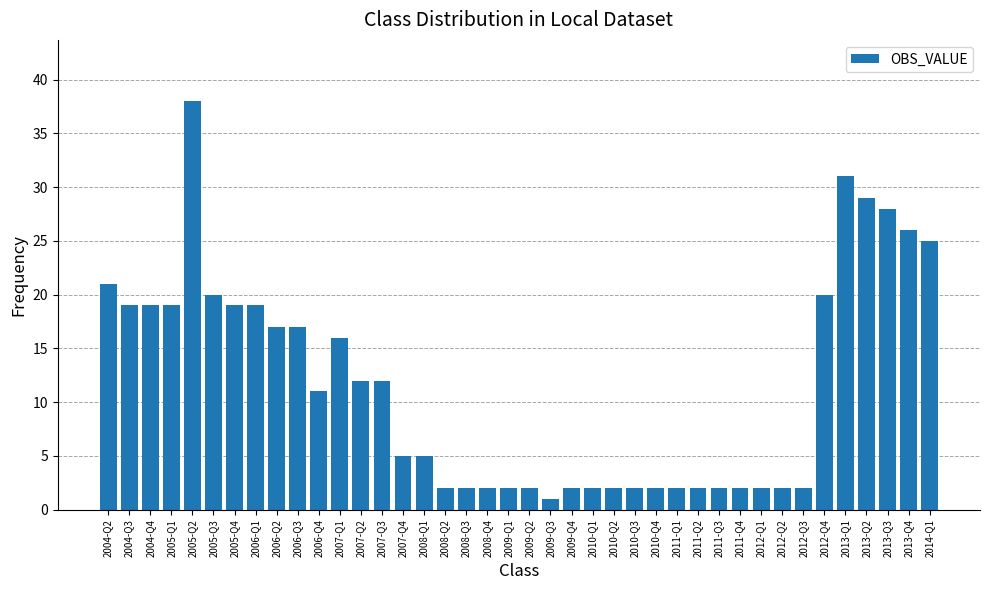

What is the smallest value displayed?

1